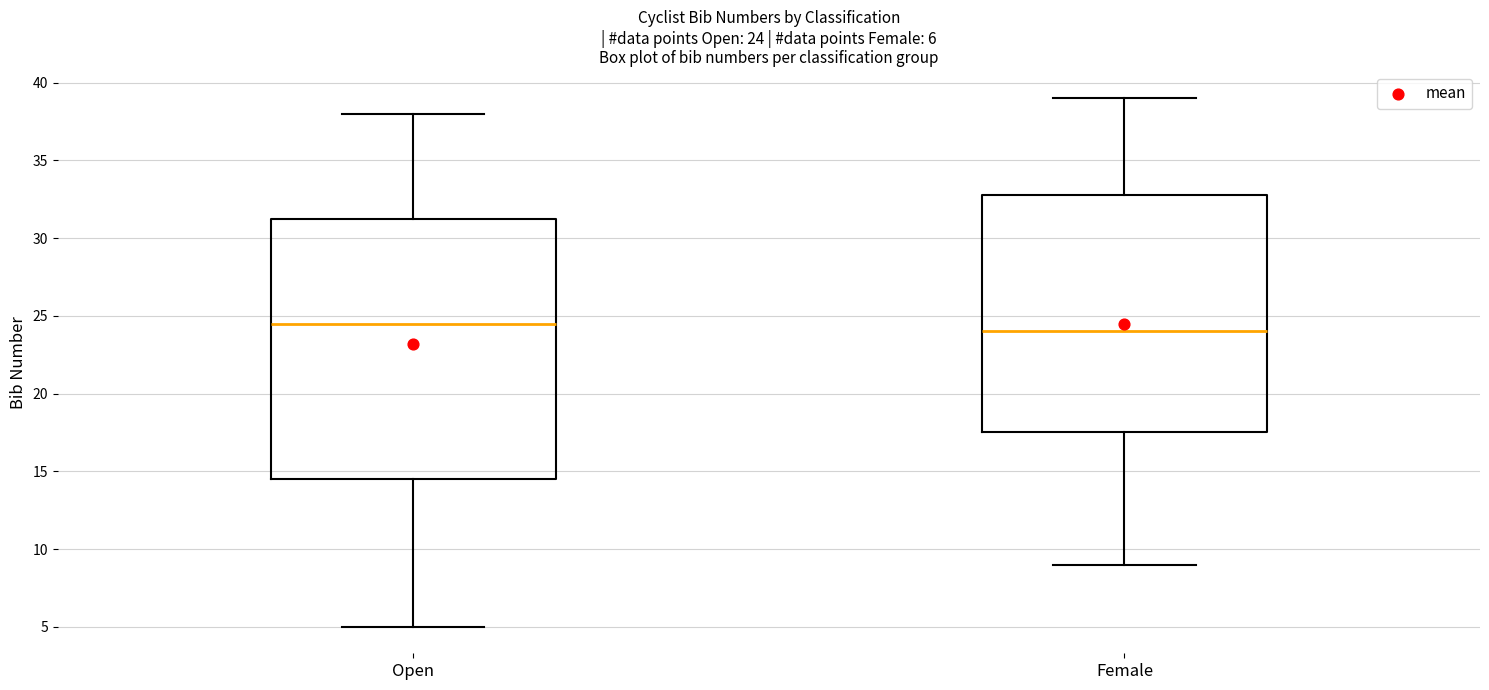

Which box is the tallest, from its lower edge to its upper edge?

Open